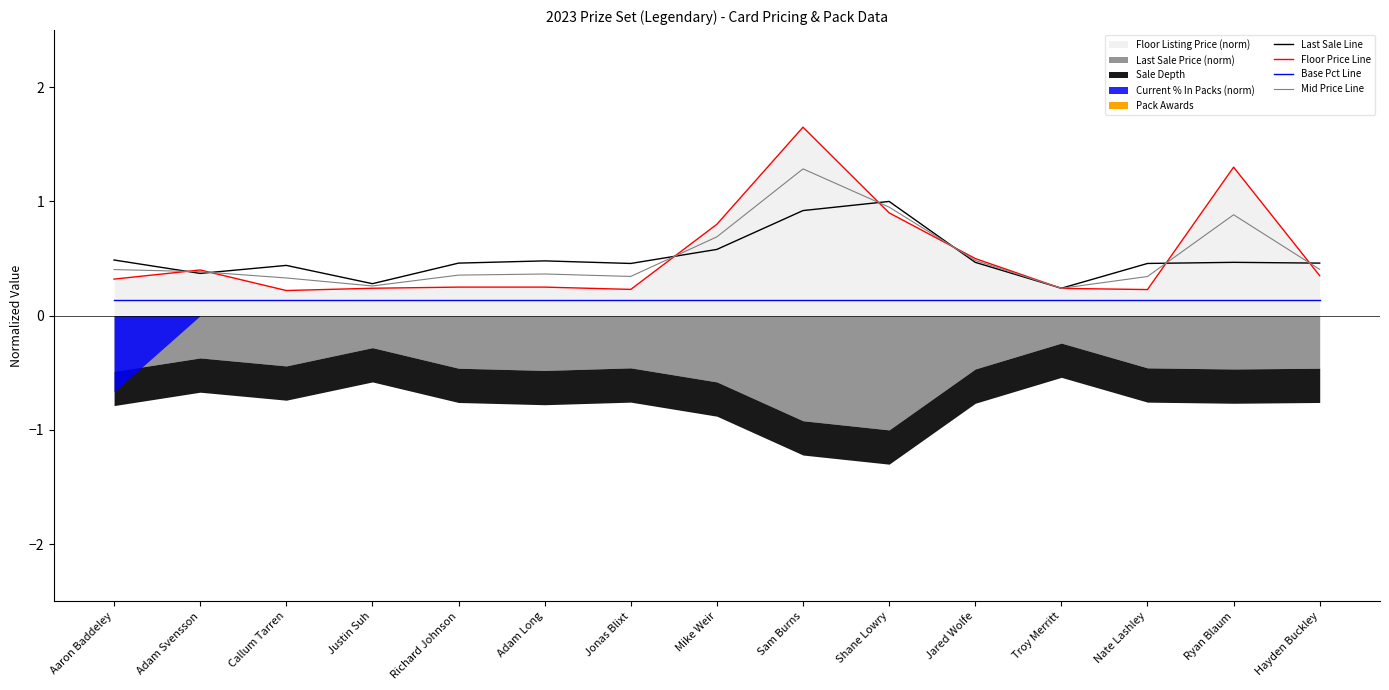

What is the sum of all Last Sale Line values?

7.6